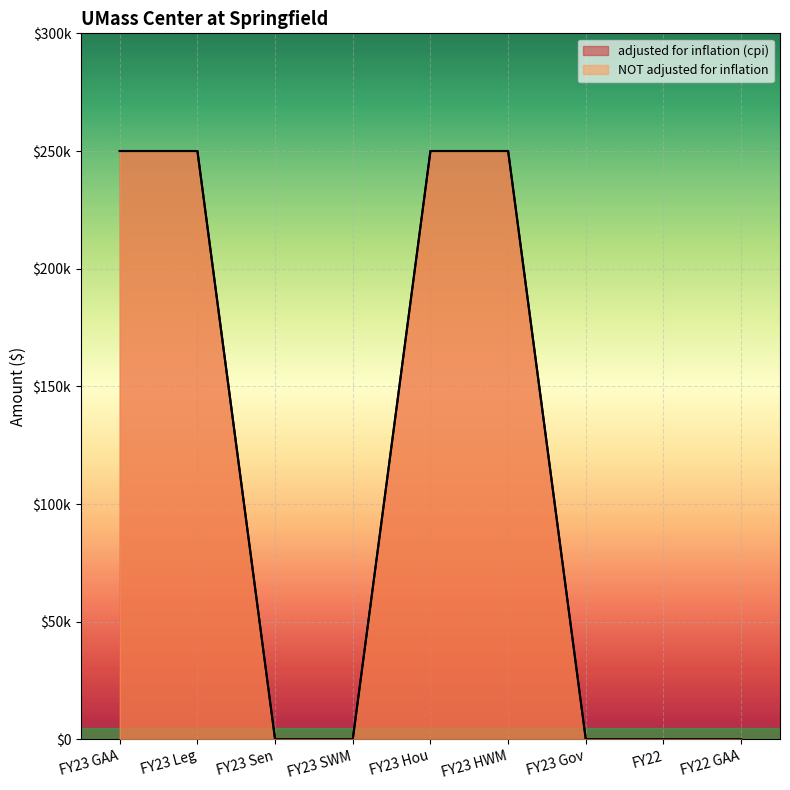

How many lines are shown in the chart?

2